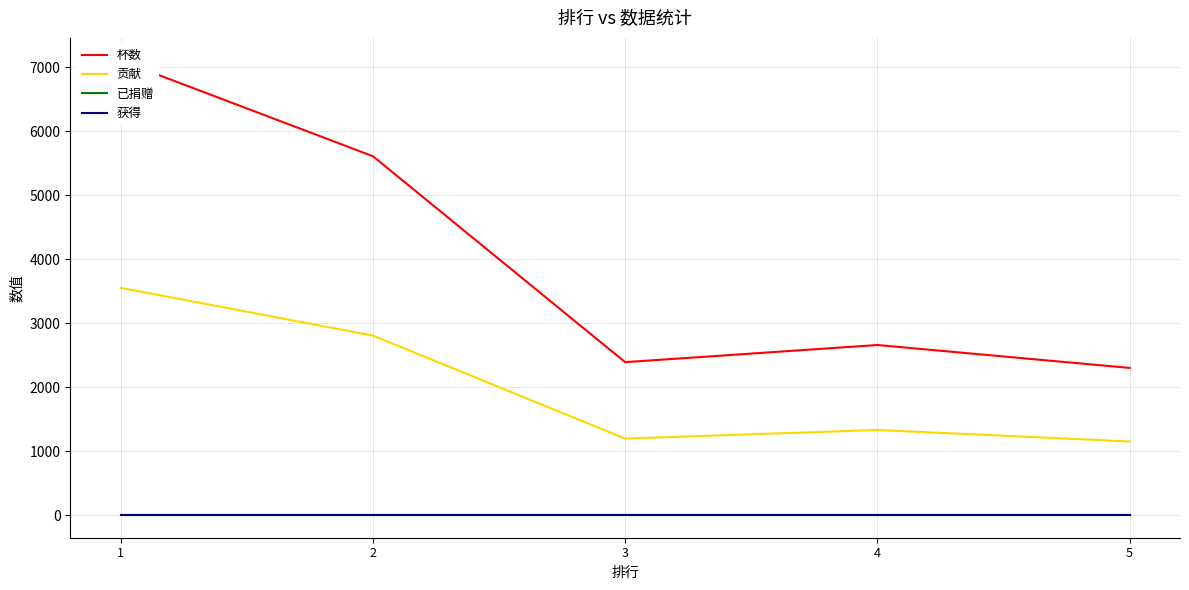

What is the total value across all series at 1?

10657